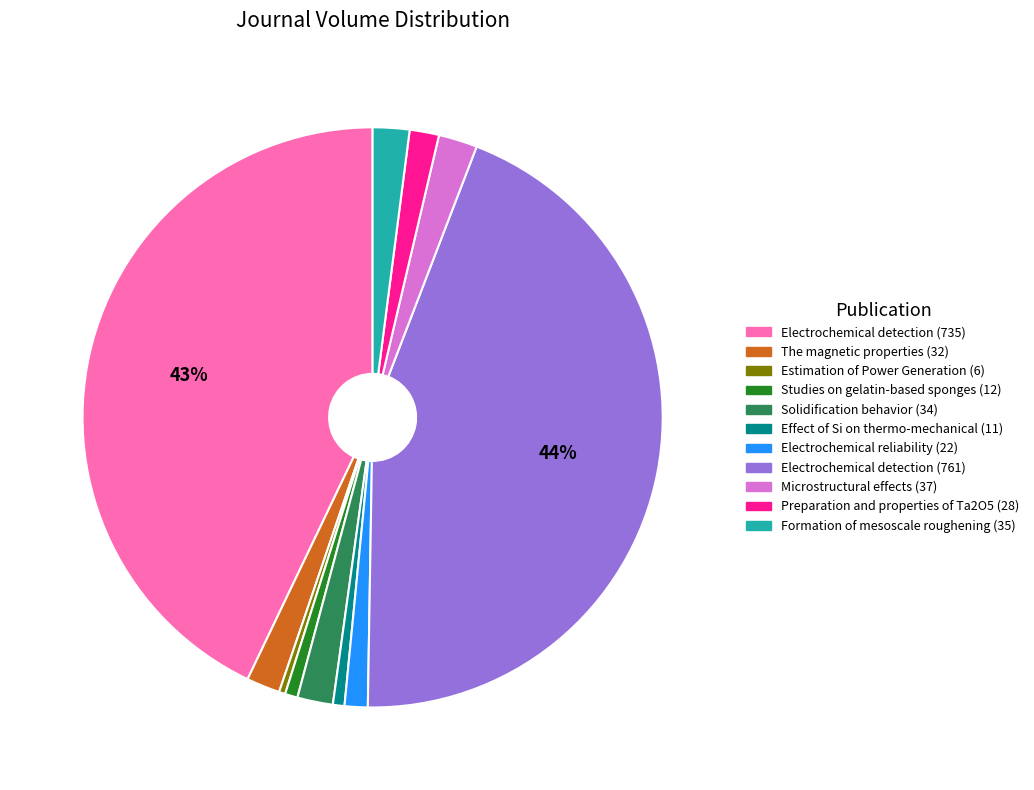

Which slice is the largest?

Electrochemical detection (761)